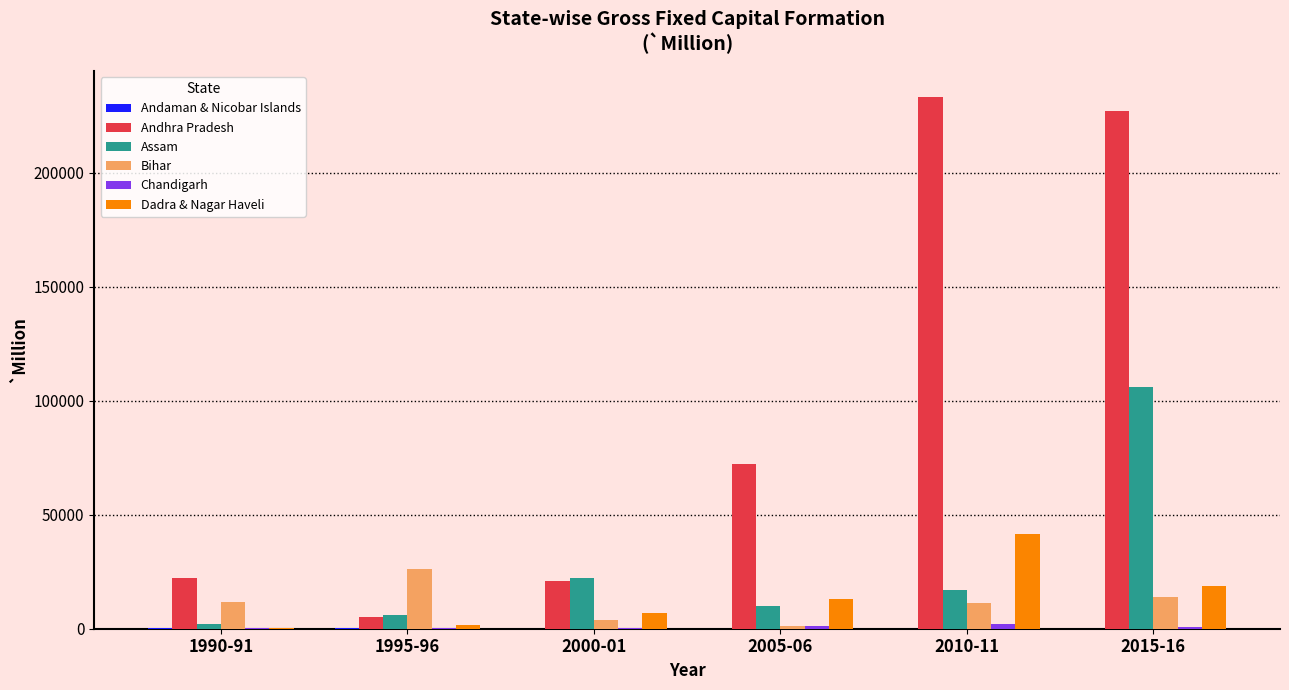

How many series are shown in this chart?

6